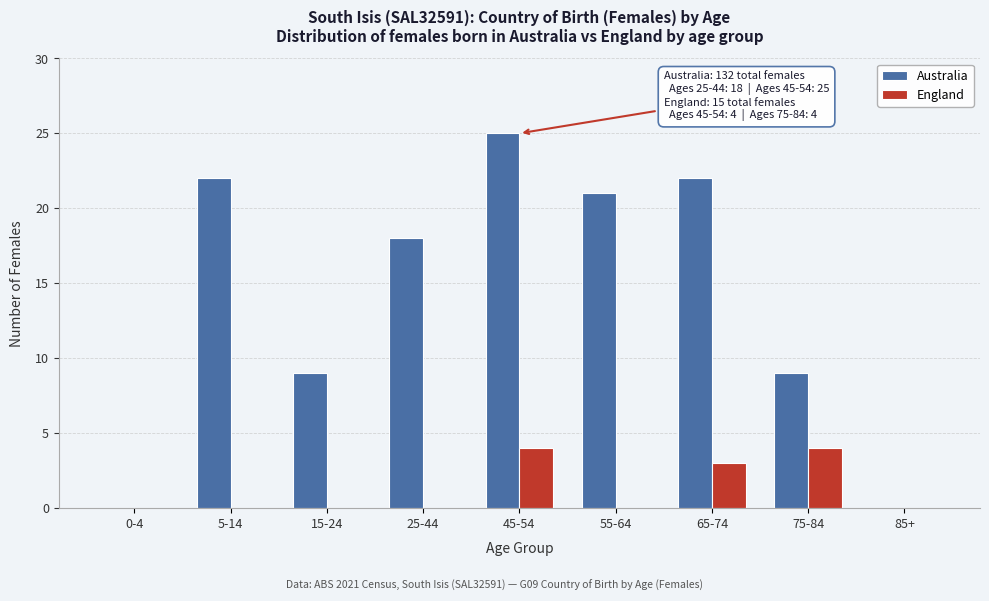

Reading left to right, list all the values displayed in this chart.

Australia: 0-4=0	5-14=22	15-24=9	25-44=18	45-54=25	55-64=21	65-74=22	75-84=9	85+=0
England: 0-4=0	5-14=0	15-24=0	25-44=0	45-54=4	55-64=0	65-74=3	75-84=4	85+=0